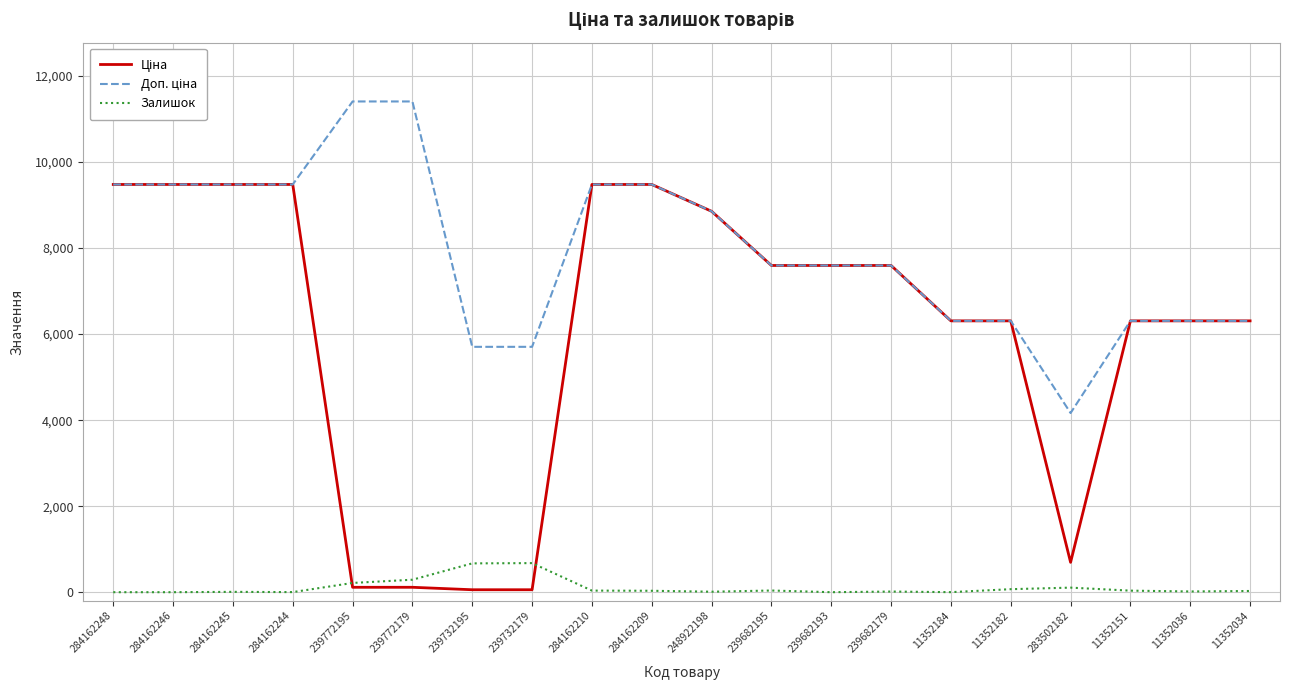

The Залишок series shows 676.0 at 239732179. True or false?

True